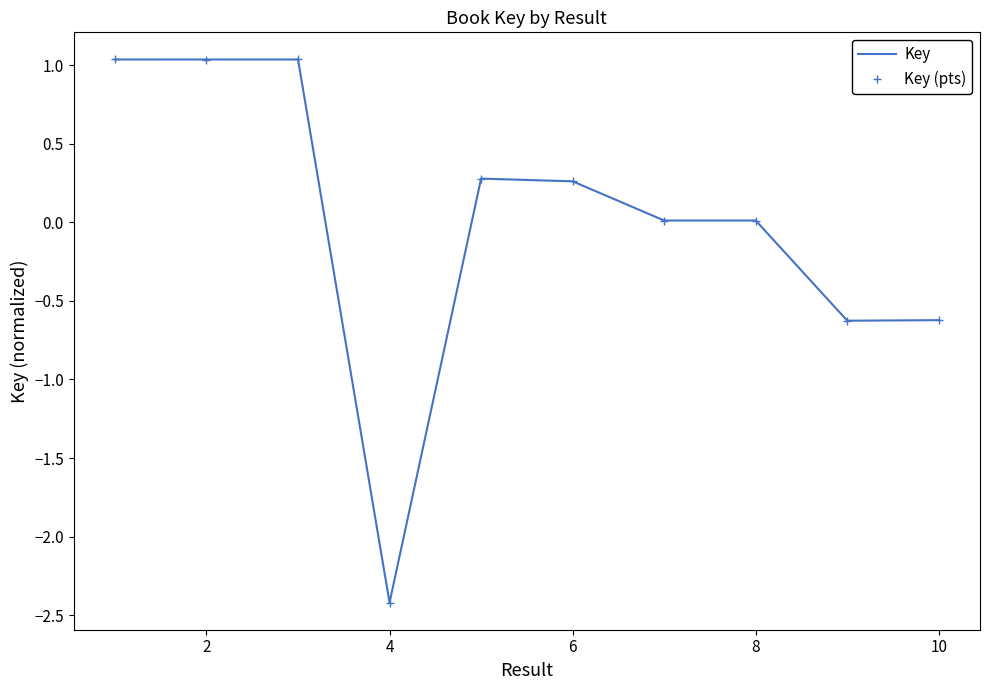

What are all the series names shown in the legend?

Key, Key (pts)